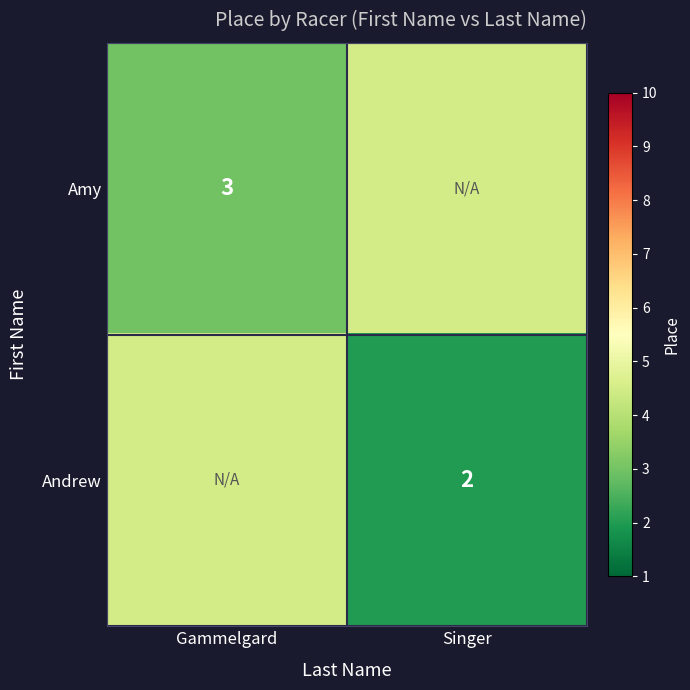

True or false: Andrew has a value of 0.9 at Singer.

False